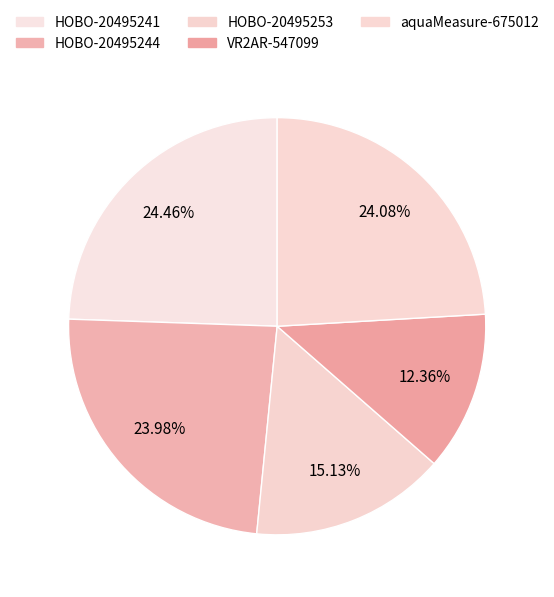

What is the ratio of the value at HOBO-20495244 to the value at aquaMeasure-675012?

1.0